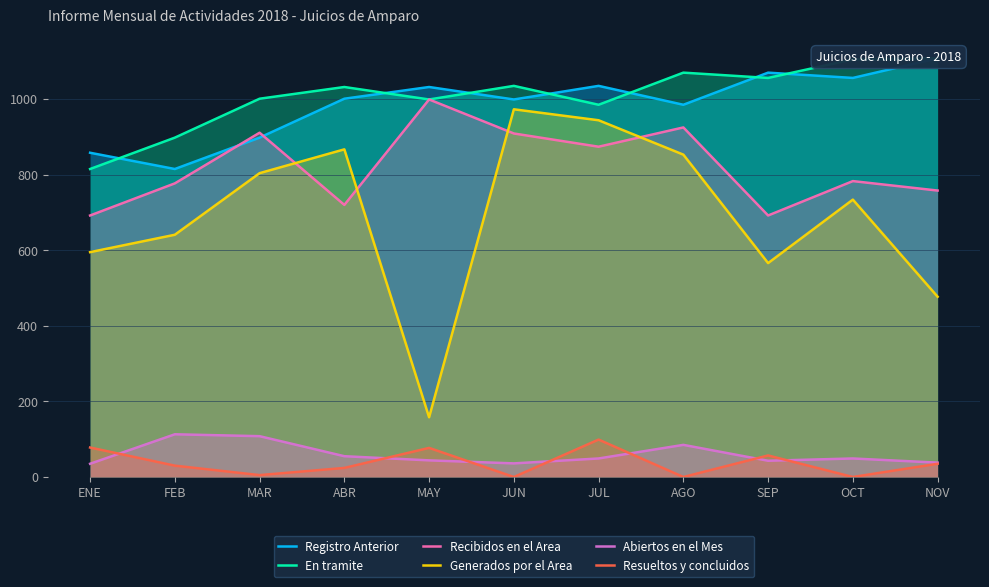

What is the average value of the En tramite series?

1009